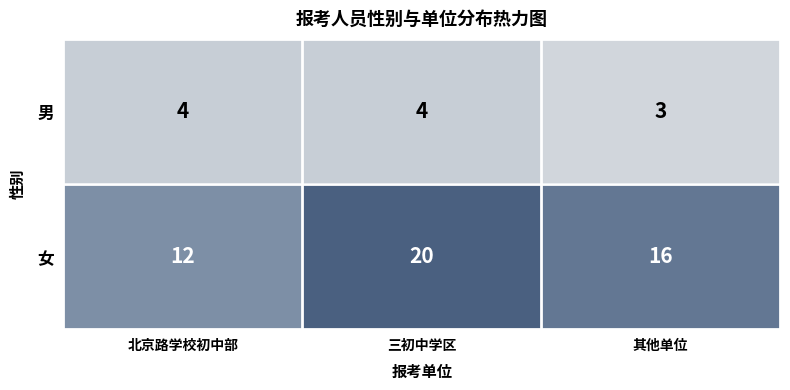

The 女 series shows 26 at 三初中学区. True or false?

False